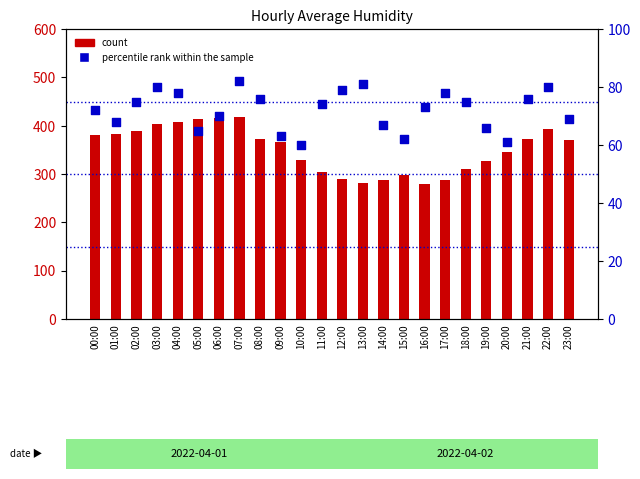

Which series reaches the minimum Y coordinate?

percentile rank within the sample